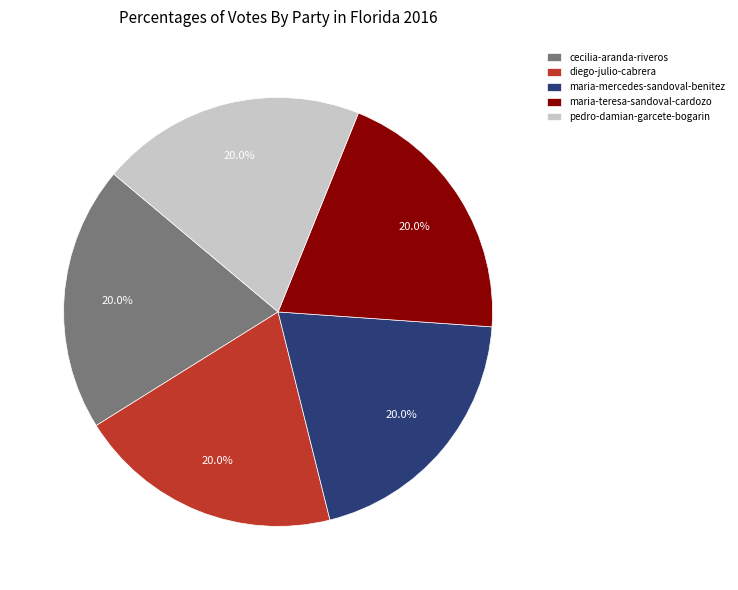

What is the ratio of the value at diego-julio-cabrera to the value at cecilia-aranda-riveros?

1.0